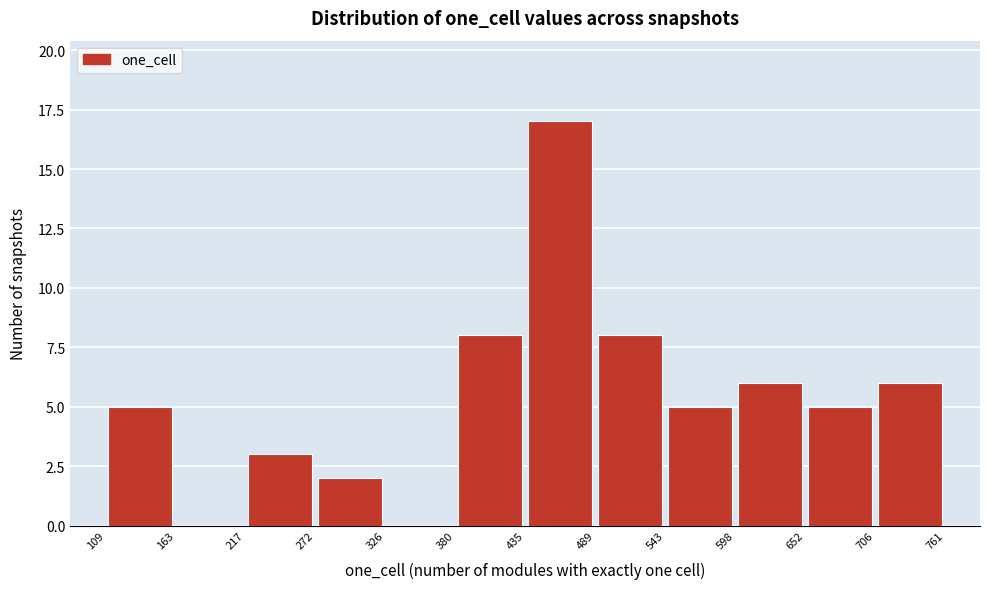

Reading left to right, list every bar in this chart as the range it spans on the x-axis followed by its height. The values are not printed on the chart, so give them approximately, as read against the axis.

109 to 163: 5
163 to 217: 0
217 to 272: 3
272 to 326: 2
326 to 380: 0
380 to 435: 8
435 to 489: 17
489 to 543: 8
543 to 598: 5
598 to 652: 6
652 to 706: 5
706 to 761: 6